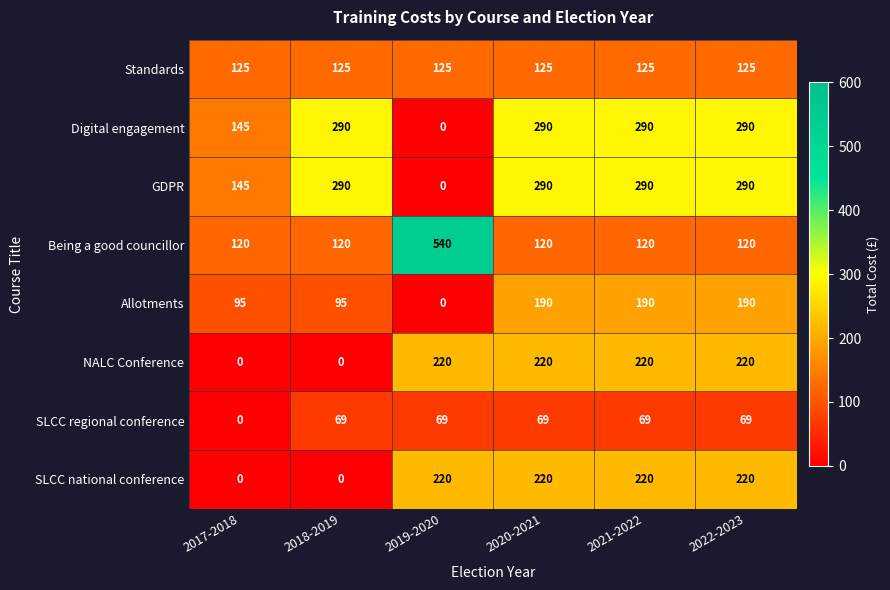

The value of NALC Conference at 2018-2019 is -75. True or false?

False